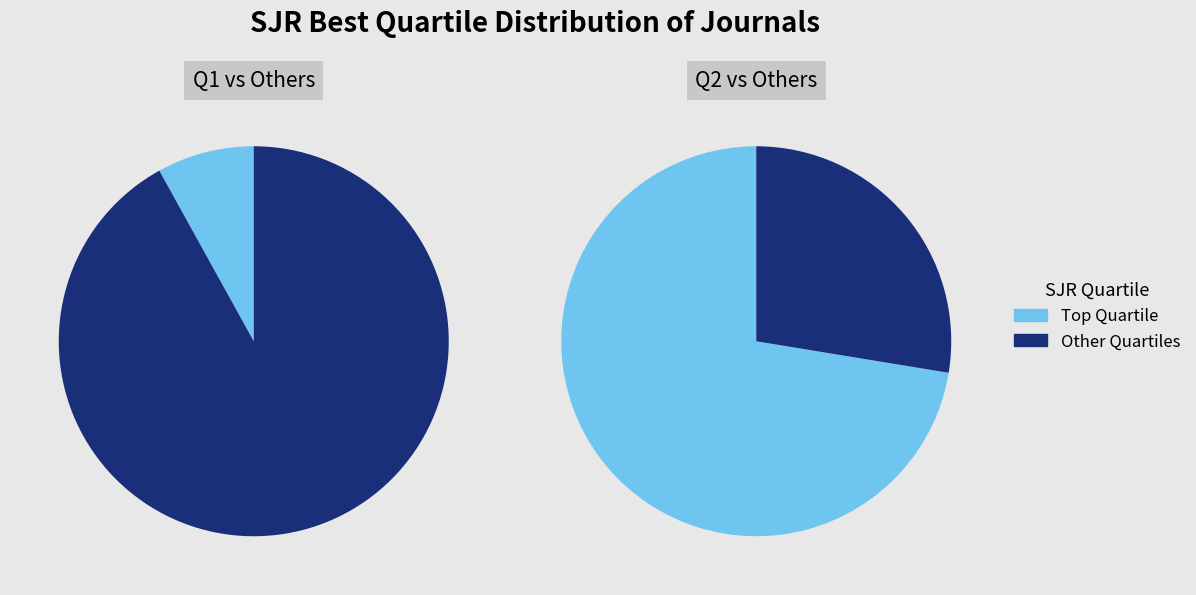

How many slices are in this pie chart?

4